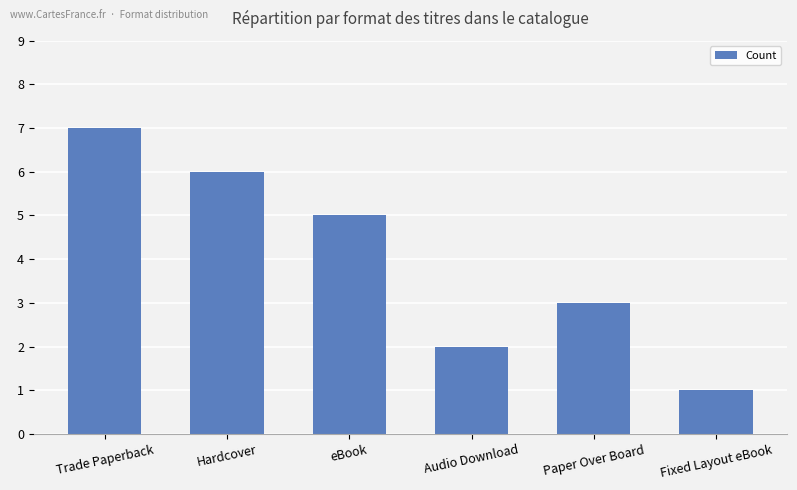

At which label does the data first exceed 5?

Trade Paperback